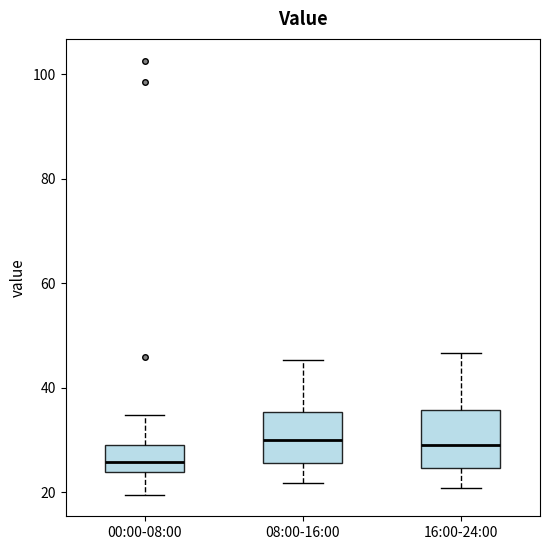

Where is the upper edge of the box for 16:00-24:00 on the y-axis? The values are not printed on the chart, so give them approximately, as read against the axis.

36